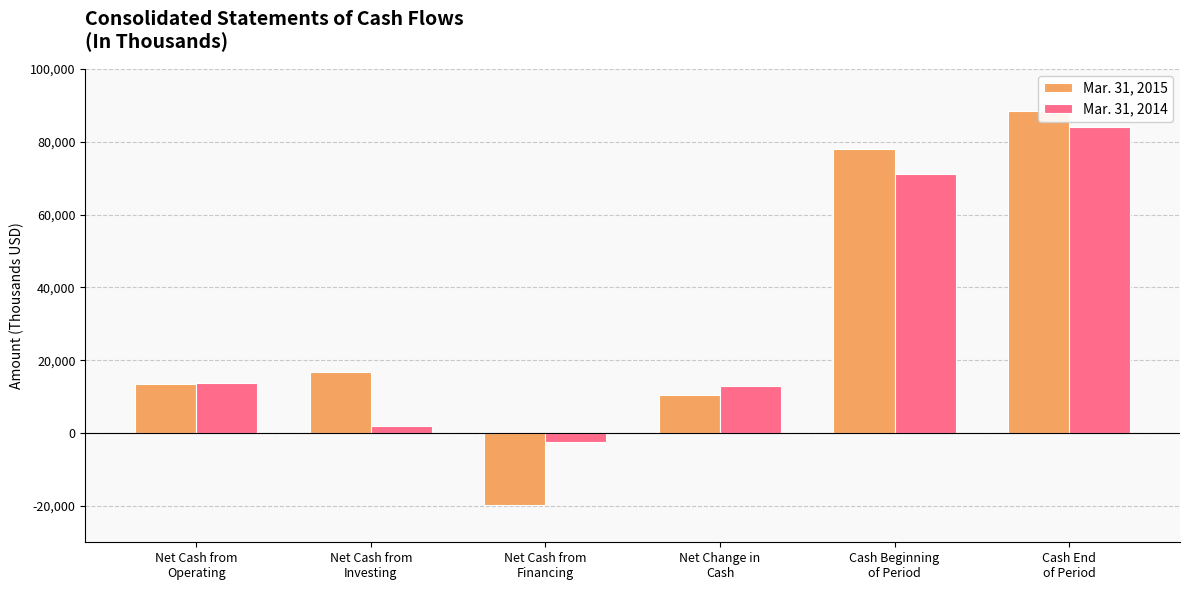

How many values in the Mar. 31, 2015 series are below 16742?

3